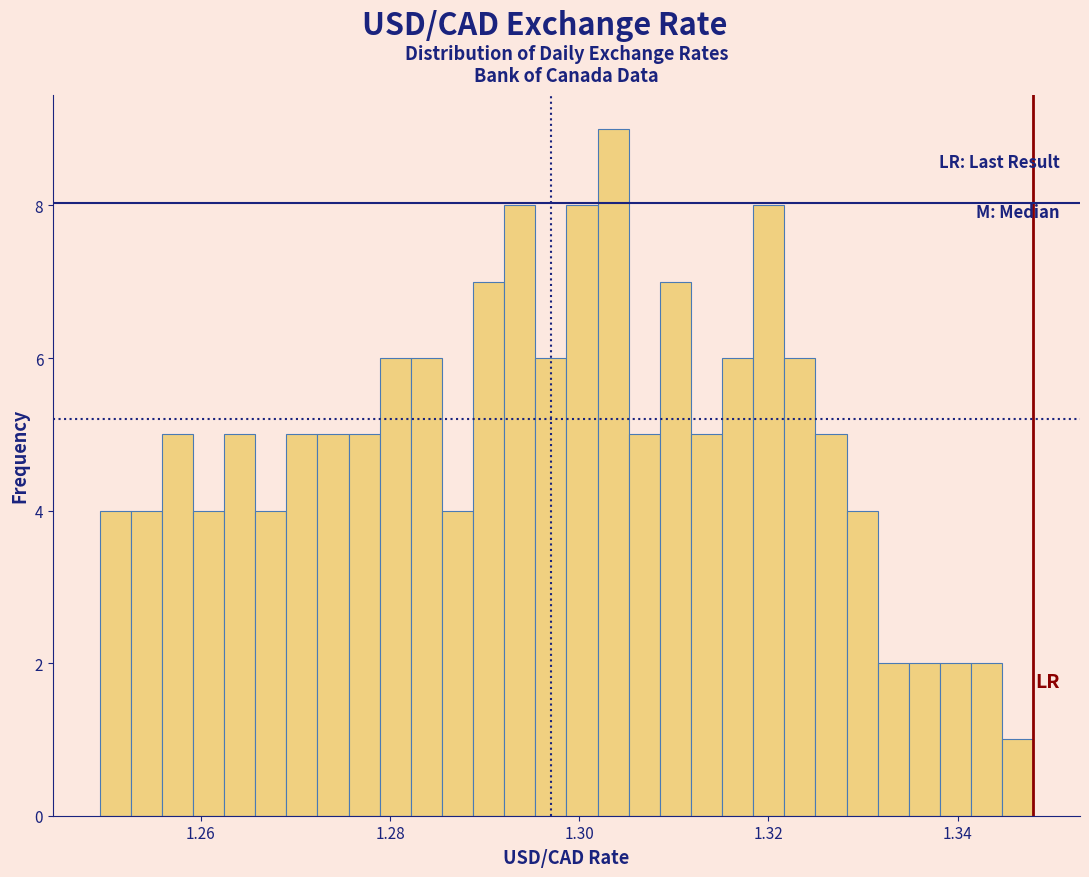

Around what value on the x-axis is the tallest bar? Give the approximate position of its centre, as read against the axis.

1.304